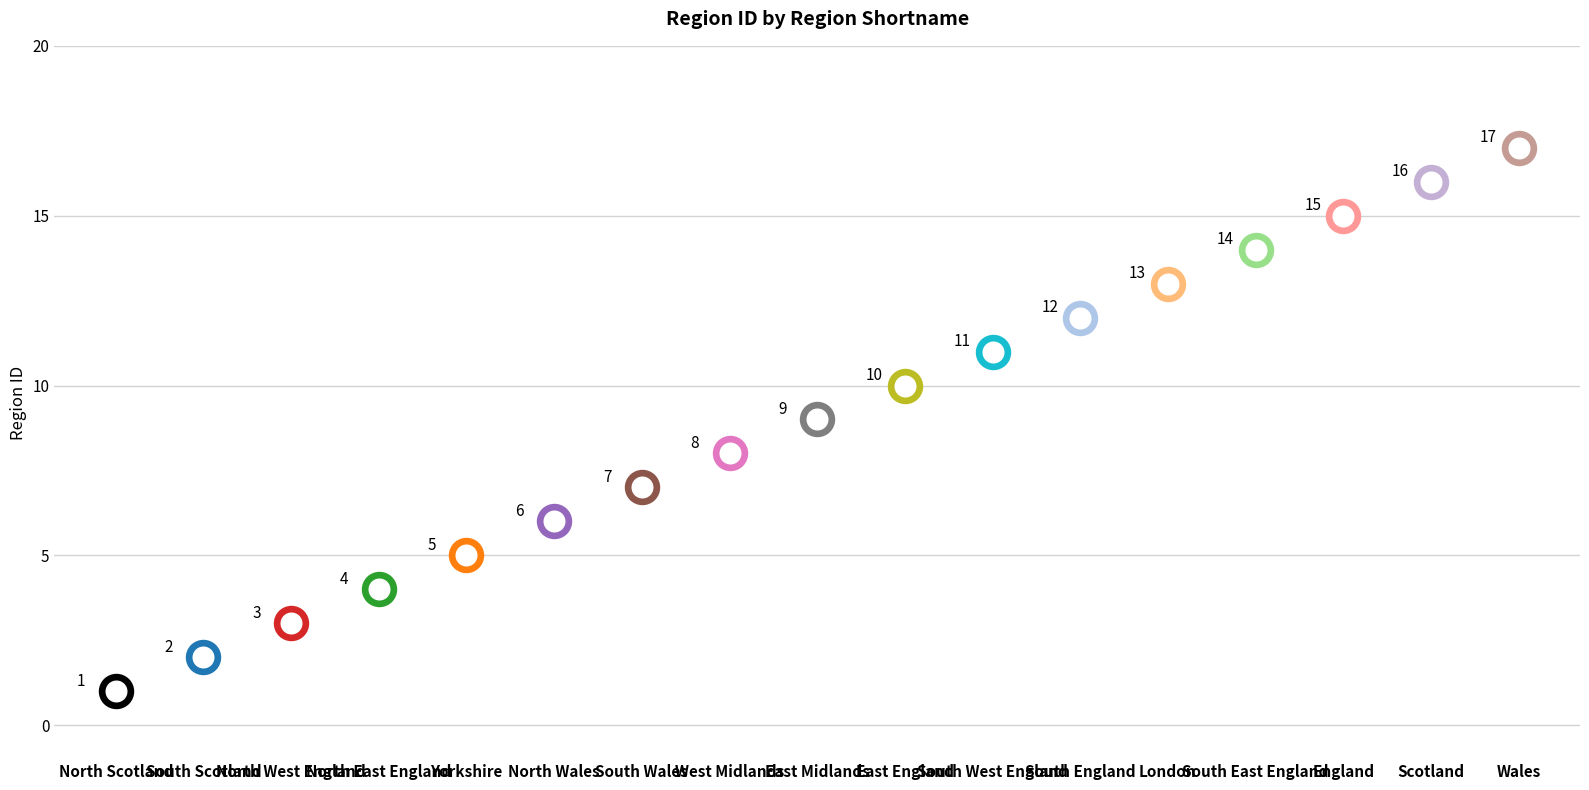

Between North West England and South East England, which is larger?

South East England